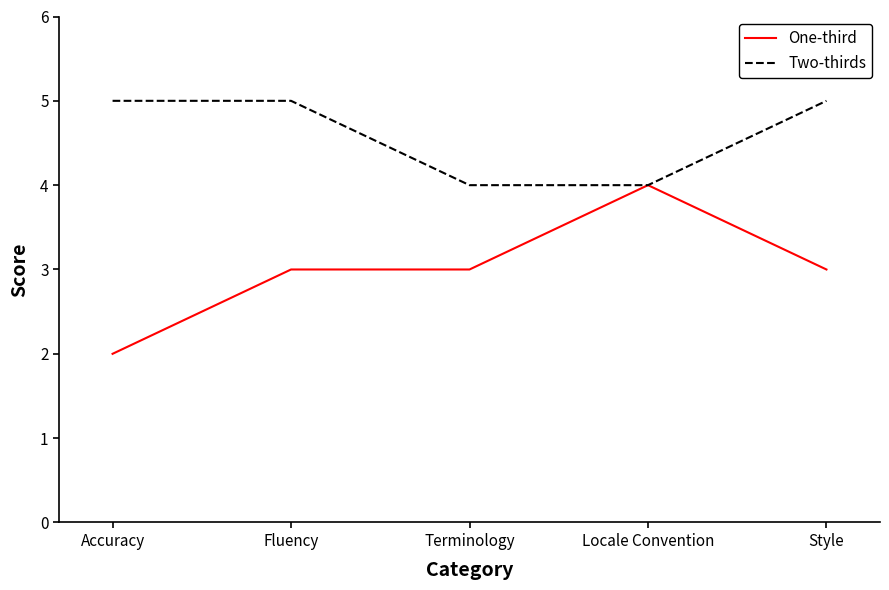

Read the One-third value at Fluency.

3